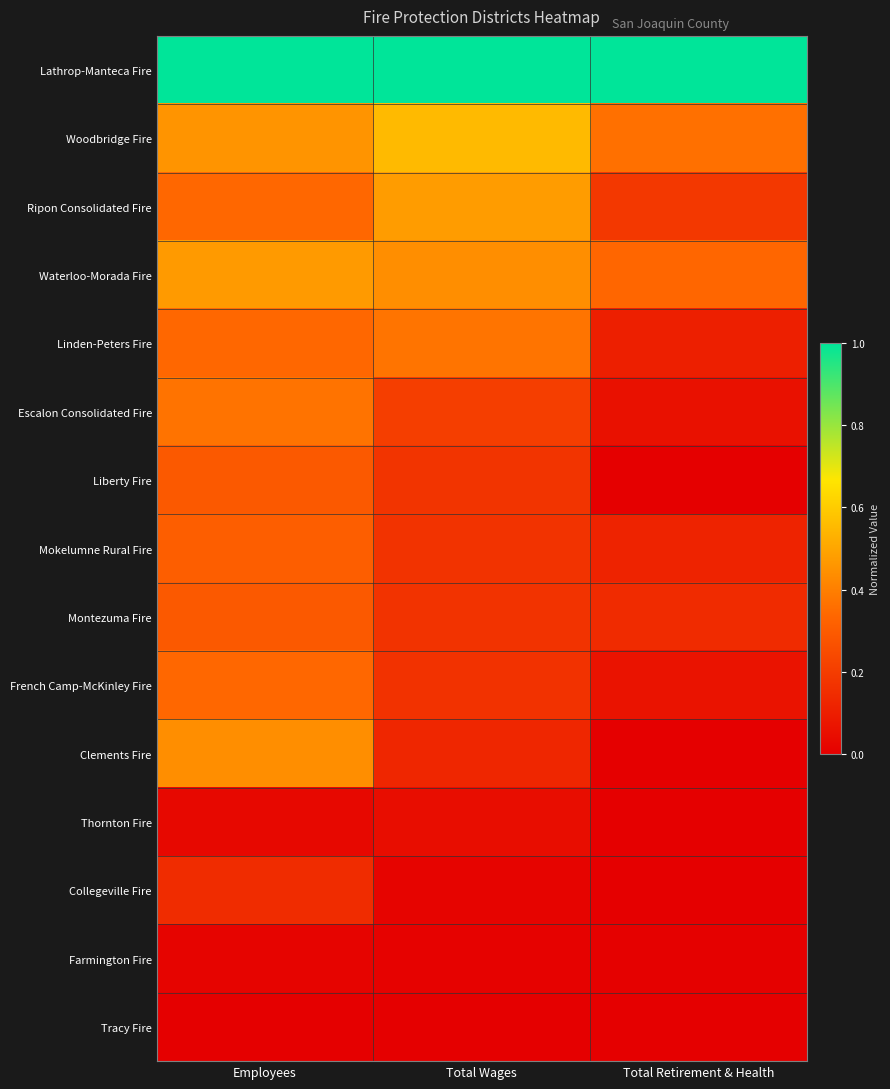

What is the spread (max minus min) of values at Employees?

1.0